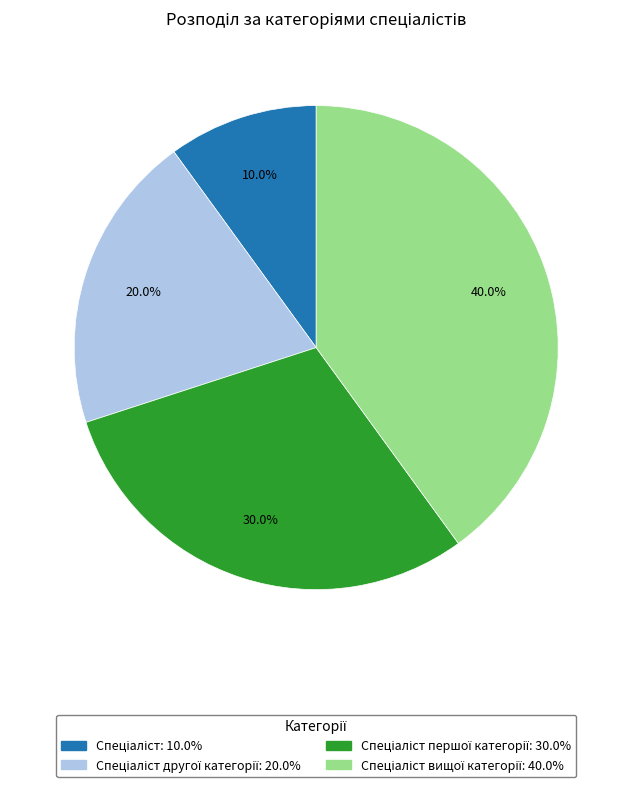

Is there any slice that represents more than half of the pie?

No